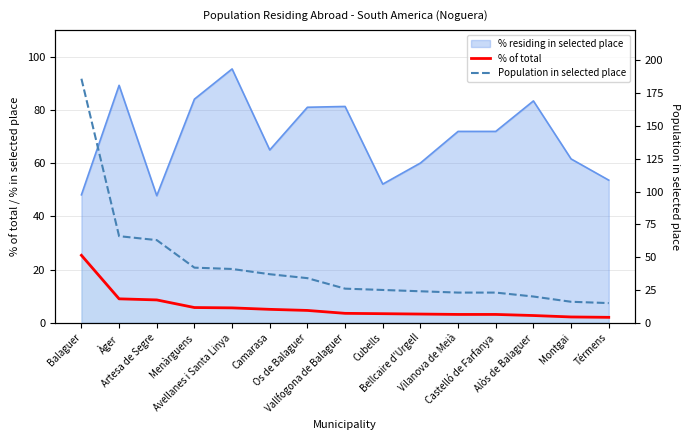

The value of Population in selected place at Camarasa is 37.0. True or false?

True